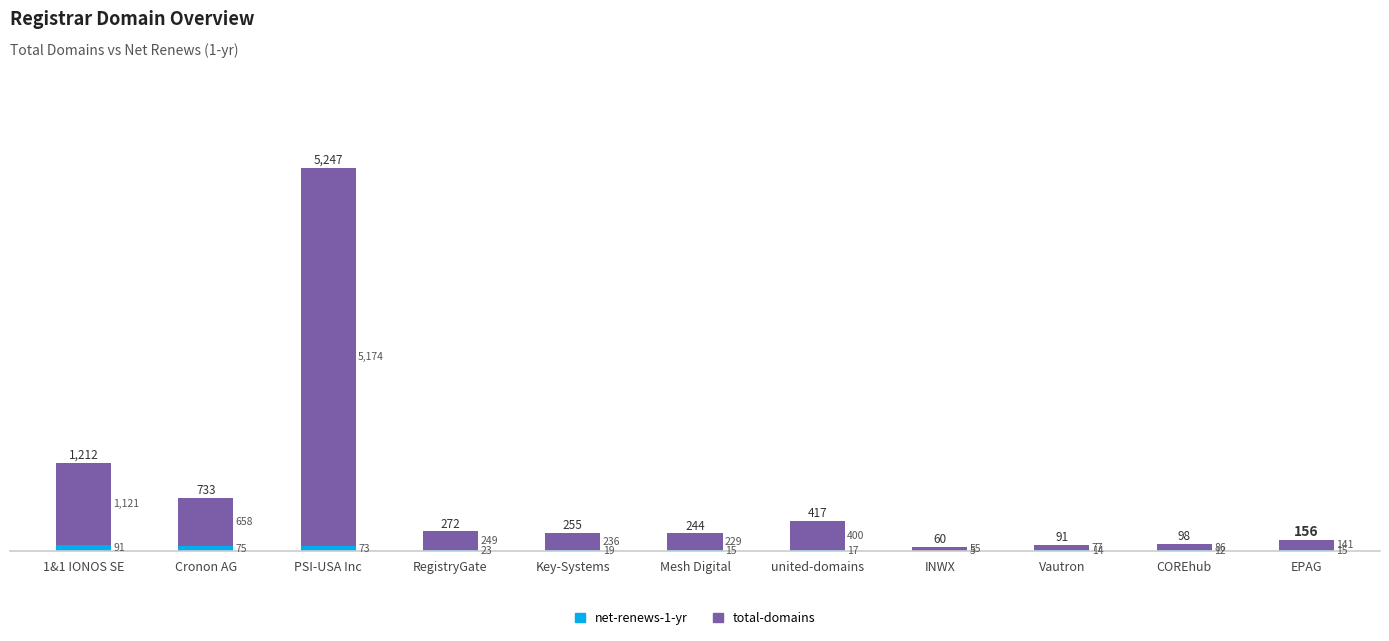

At which label does net-renews-1-yr first exceed 17?

1&1 IONOS SE